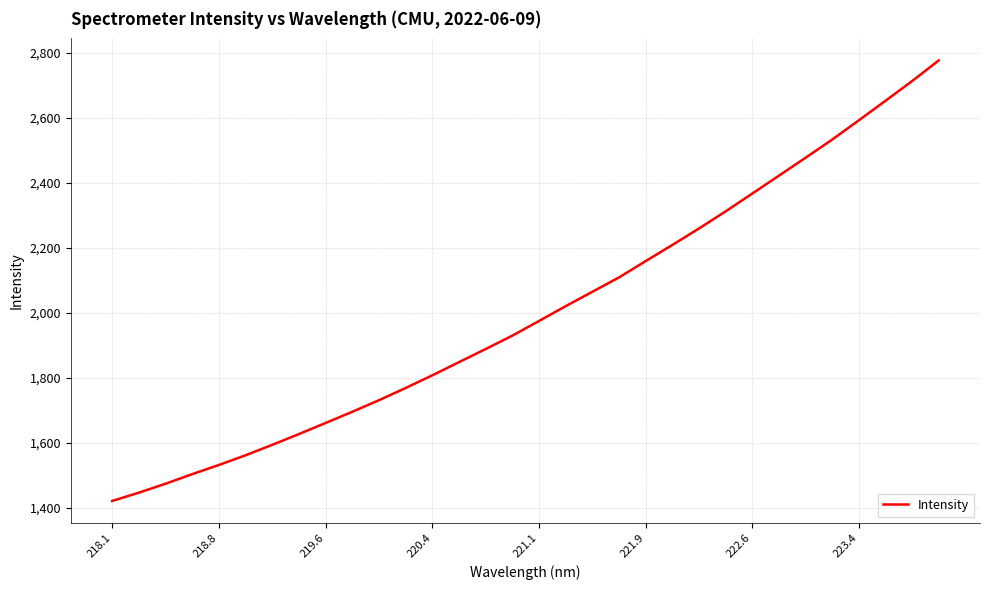

What is the maximum value shown in the chart?

2776.8